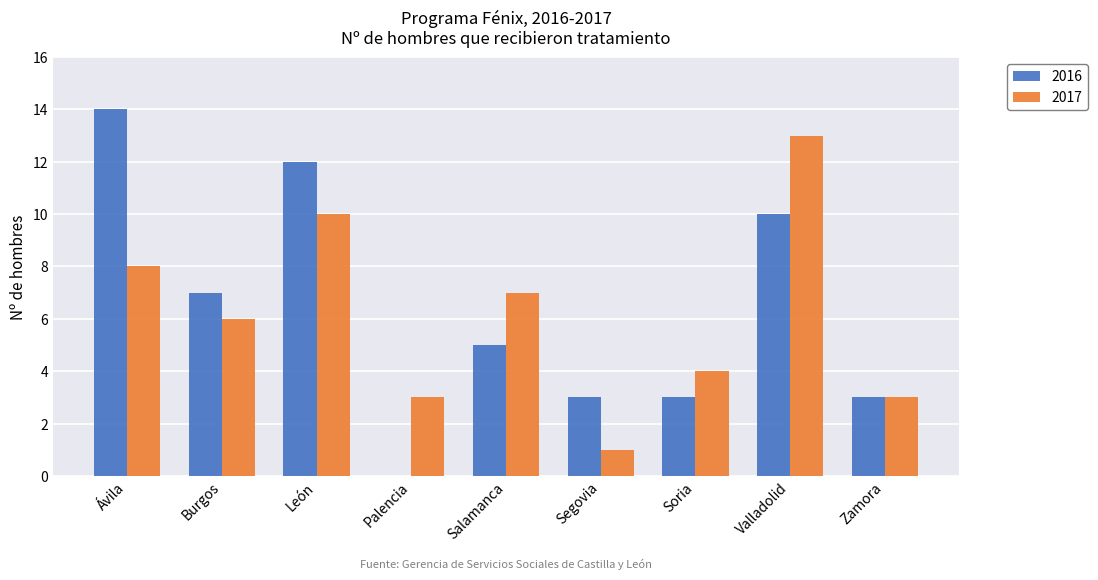

Reading right to left, list all the values displayed in this chart.

2016: 3	10	3	3	5	0	12	7	14
2017: 3	13	4	1	7	3	10	6	8